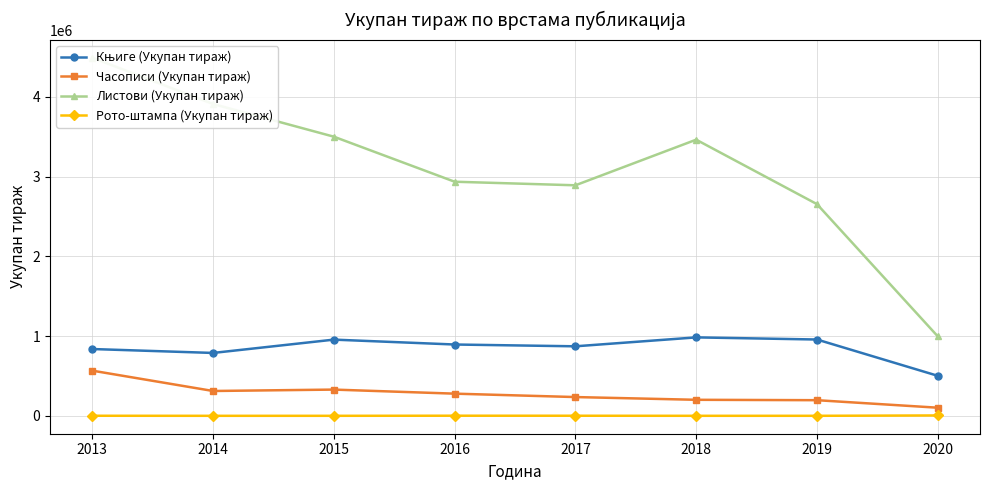

True or false: Књиге (Укупан тираж) has more than 0 points higher than both neighbors.

True